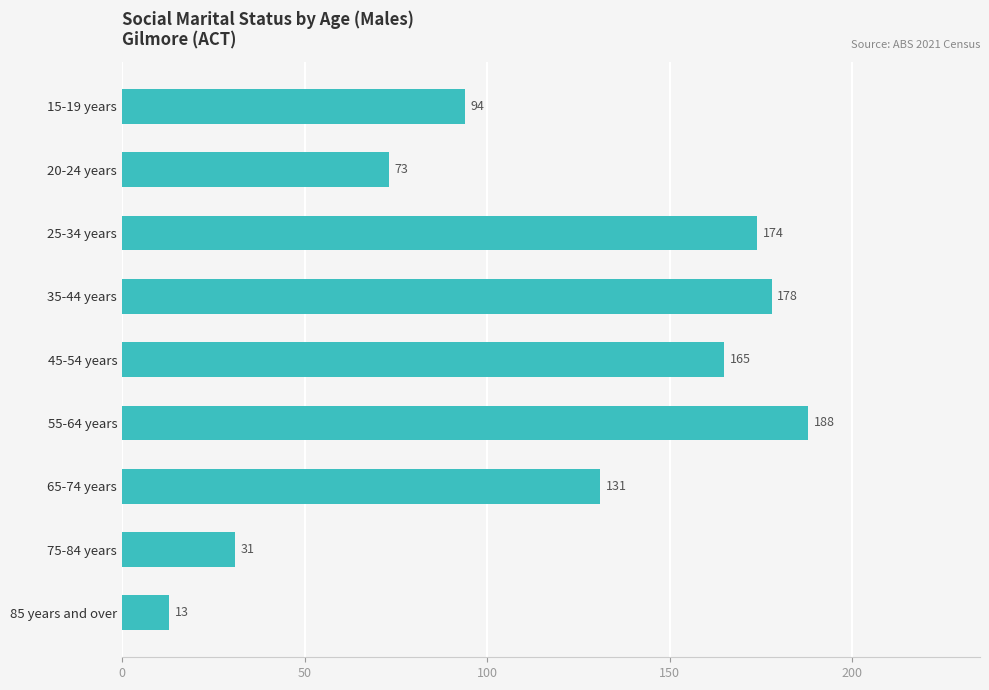

How many series are shown in this chart?

1